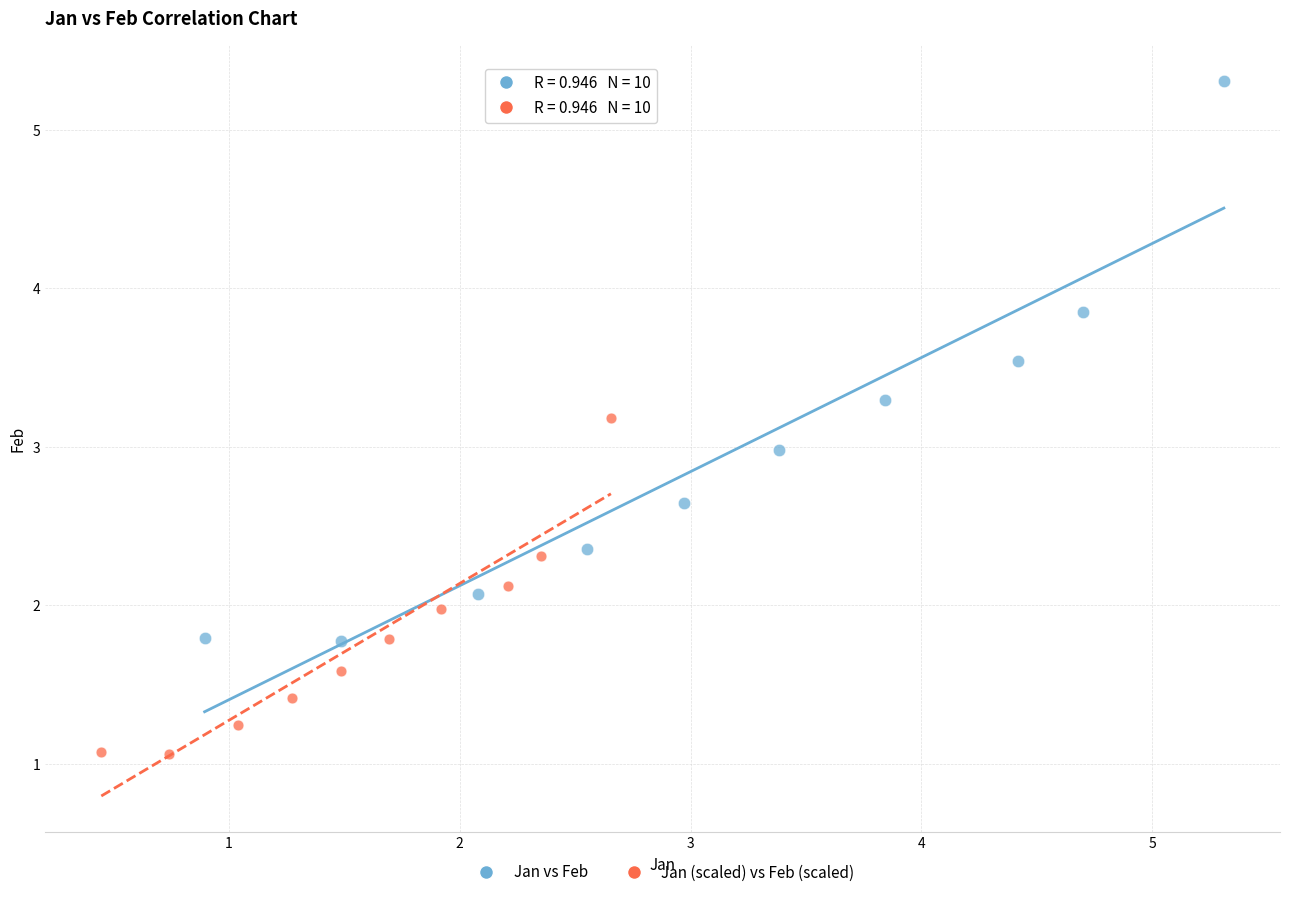

Which series contains the lowest Y value?

Jan (scaled) vs Feb (scaled)